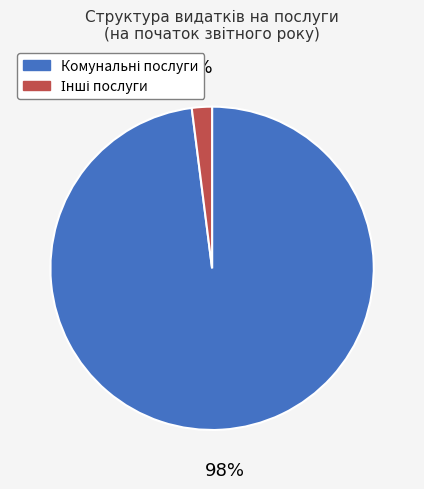

Is there any slice that represents more than half of the pie?

Yes